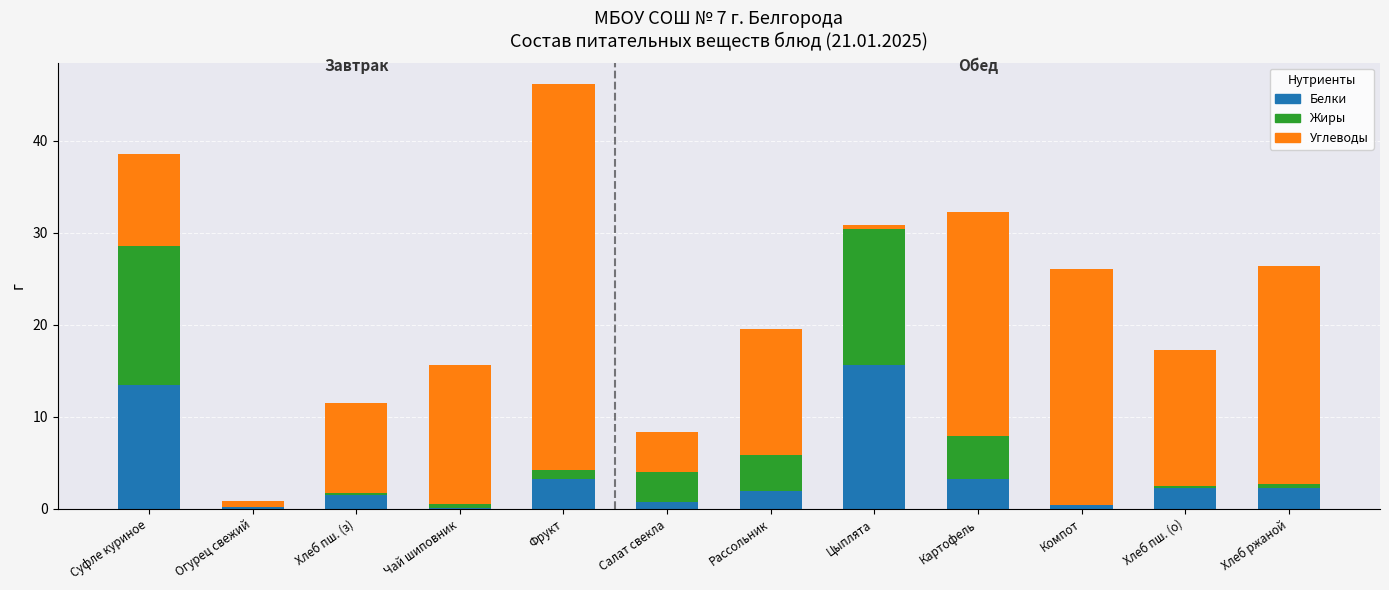

At which label does Белки reach its peak?

Цыплята